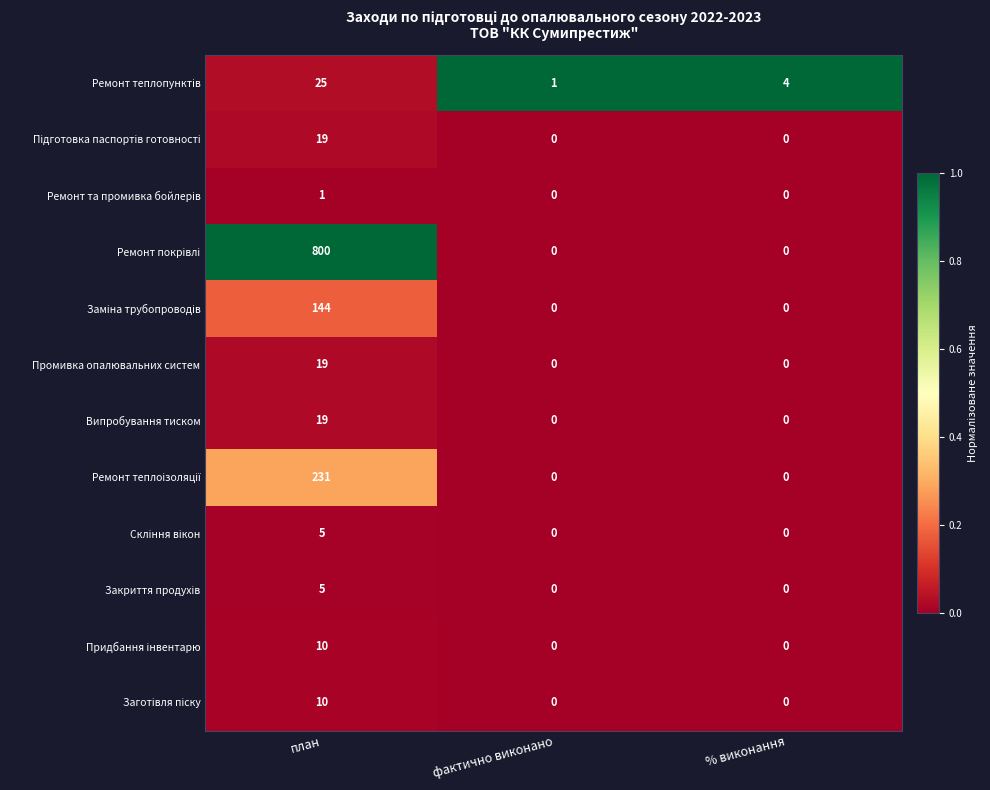

At how many categories does at least one series exceed 0?

3